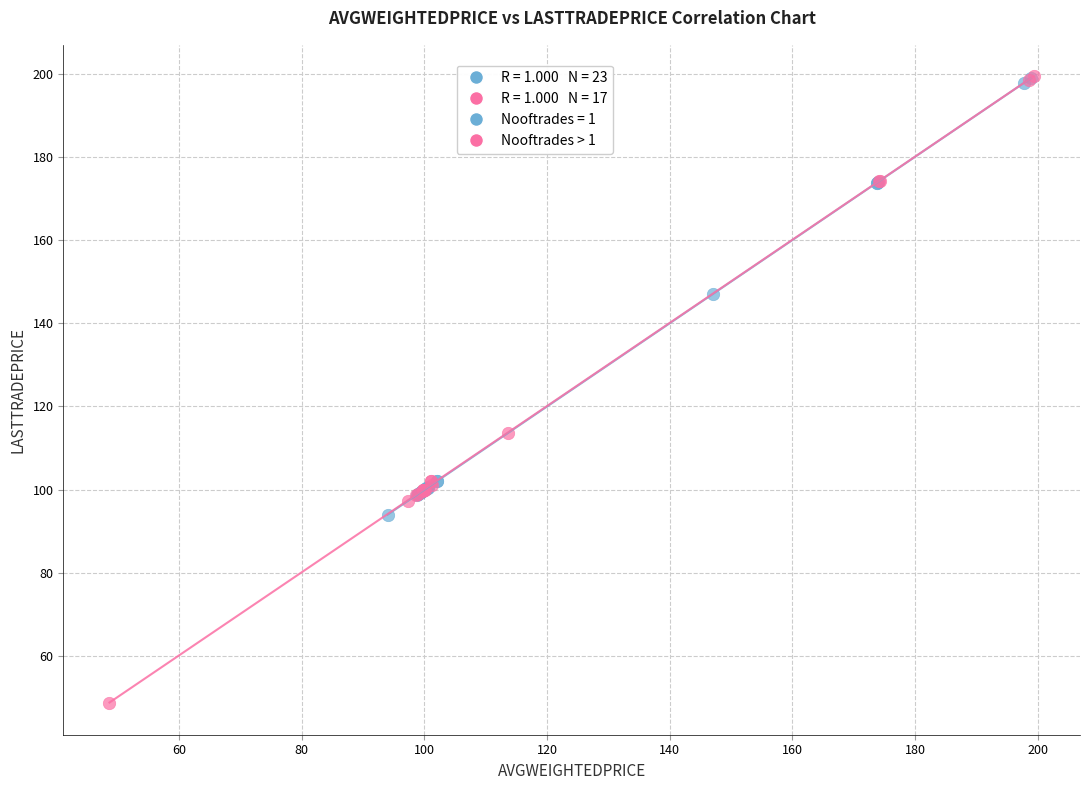

Which series has the largest Y range (max minus min)?

Nooftrades > 1